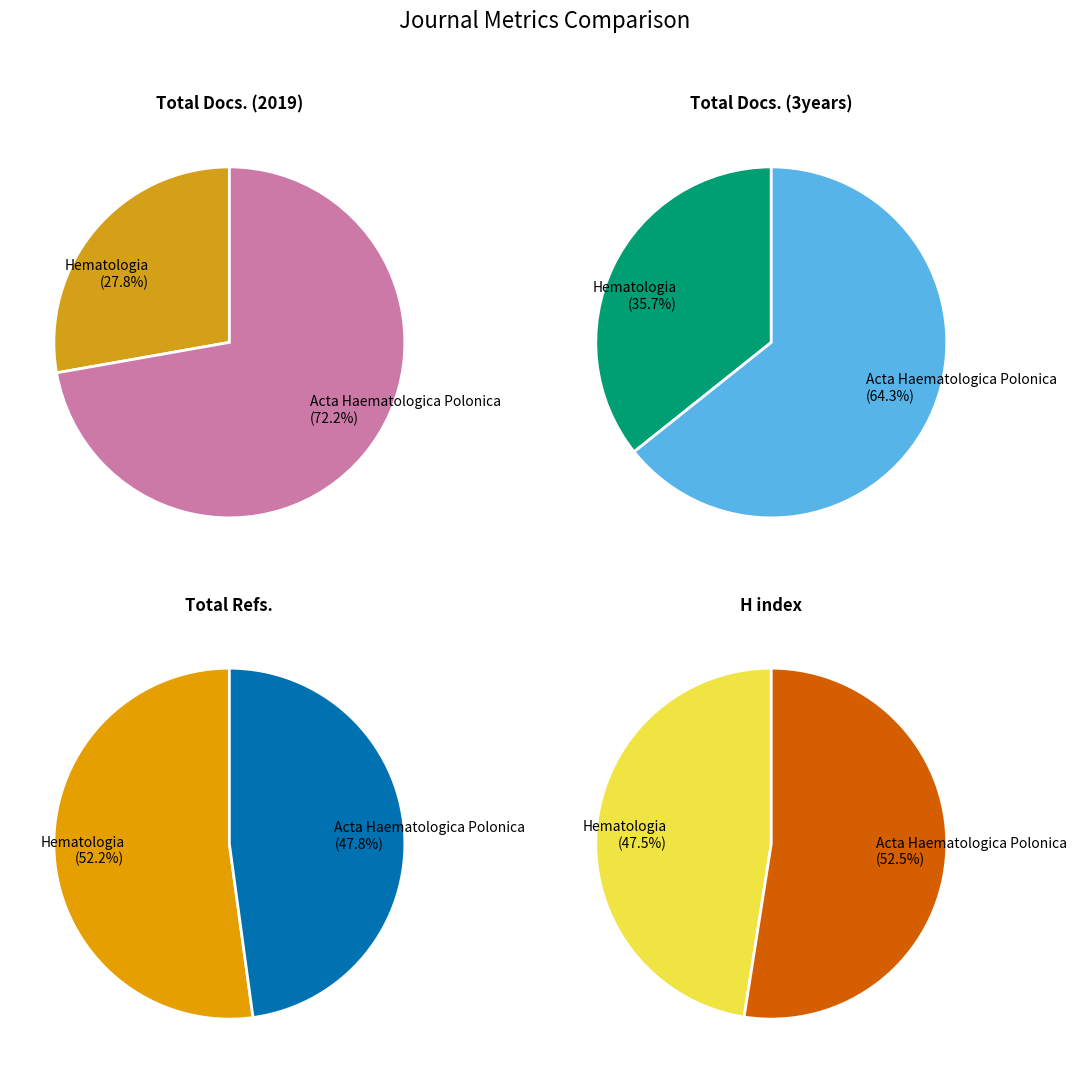

Does Hematologia (Rank 2) represent more than half of the total?

No